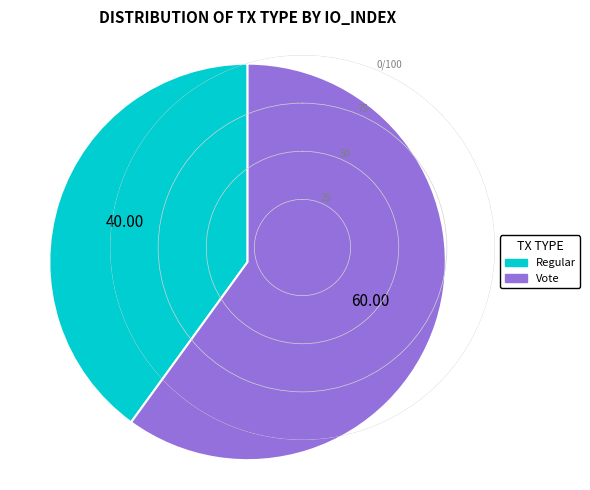

Is there a majority slice in this chart?

Yes